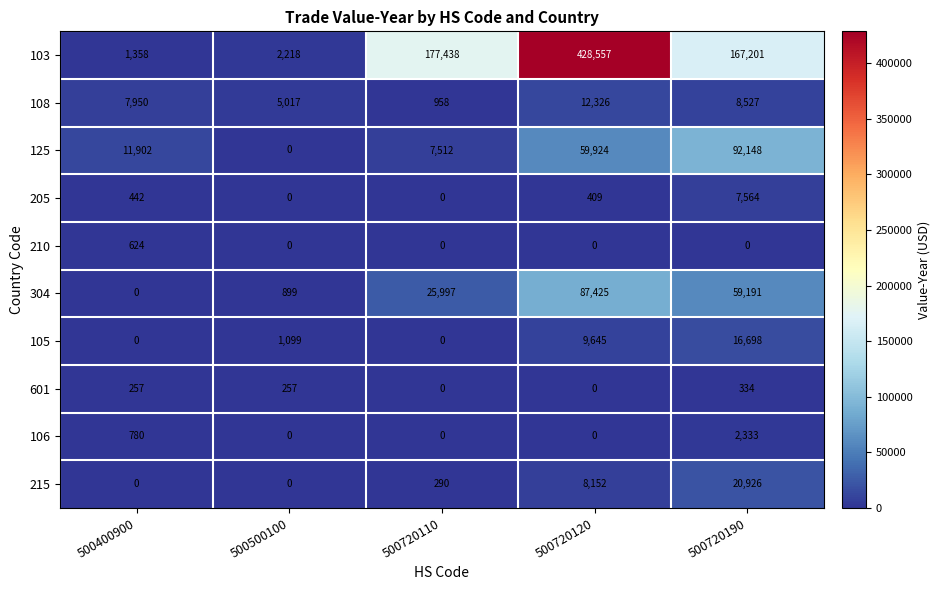

How many data points in 601 are less than 257?

2